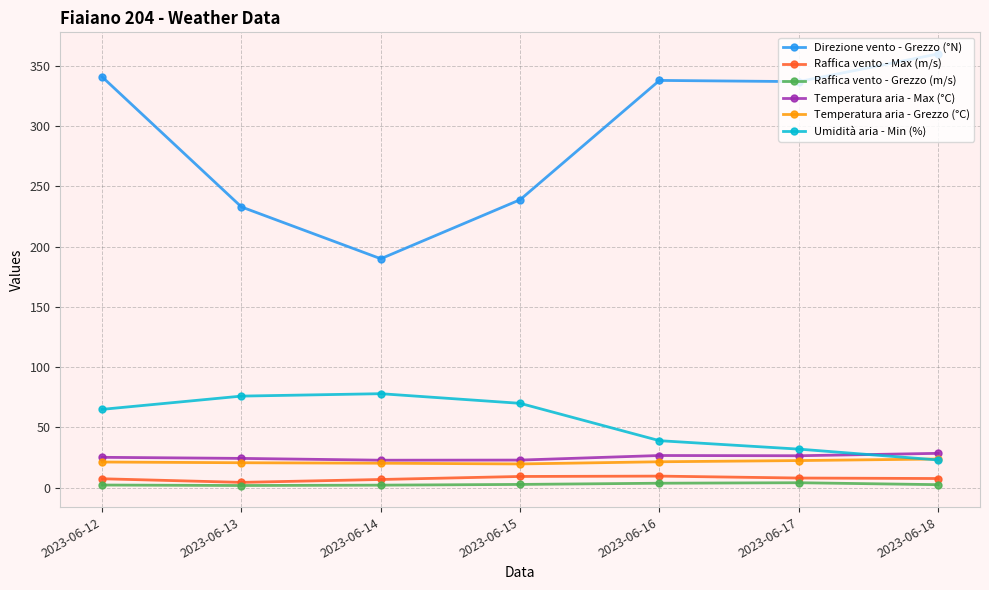

What is the highest value of the Temperatura aria - Max (°C) series?

28.5